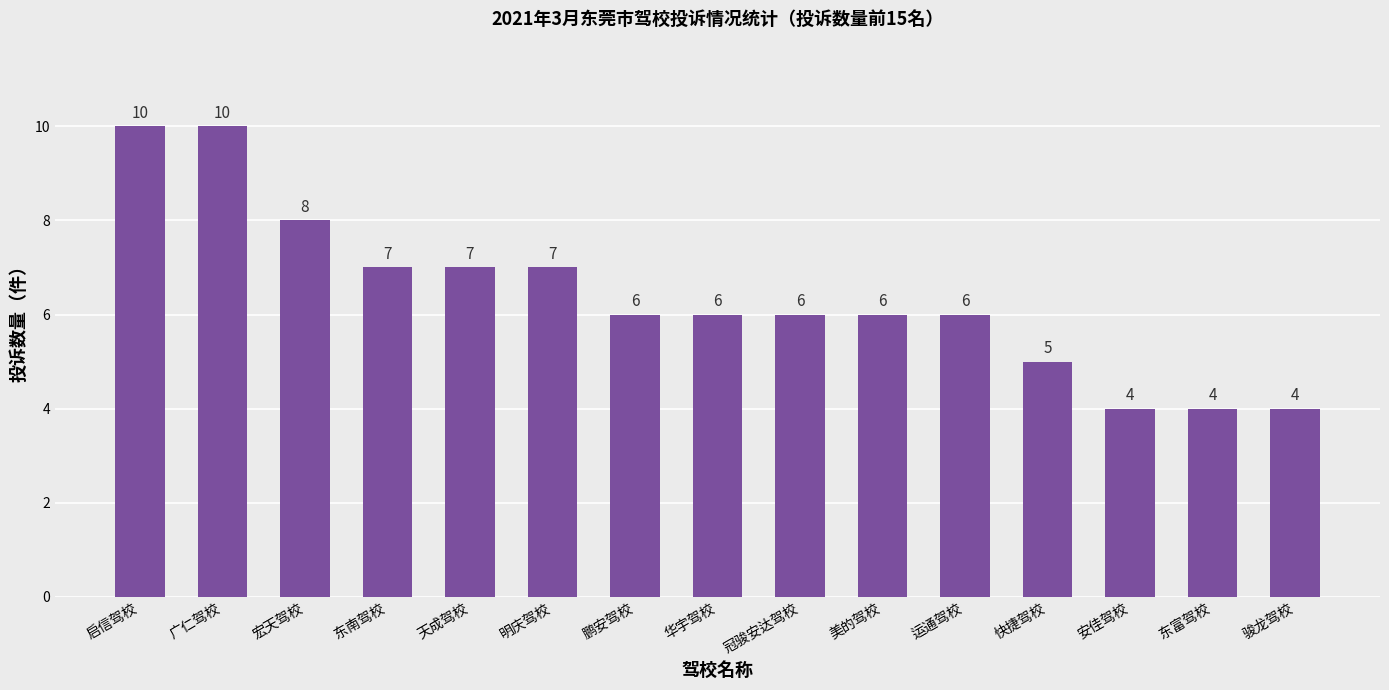

Reading right to left, extract all data points from this chart.

4	4	4	5	6	6	6	6	6	7	7	7	8	10	10